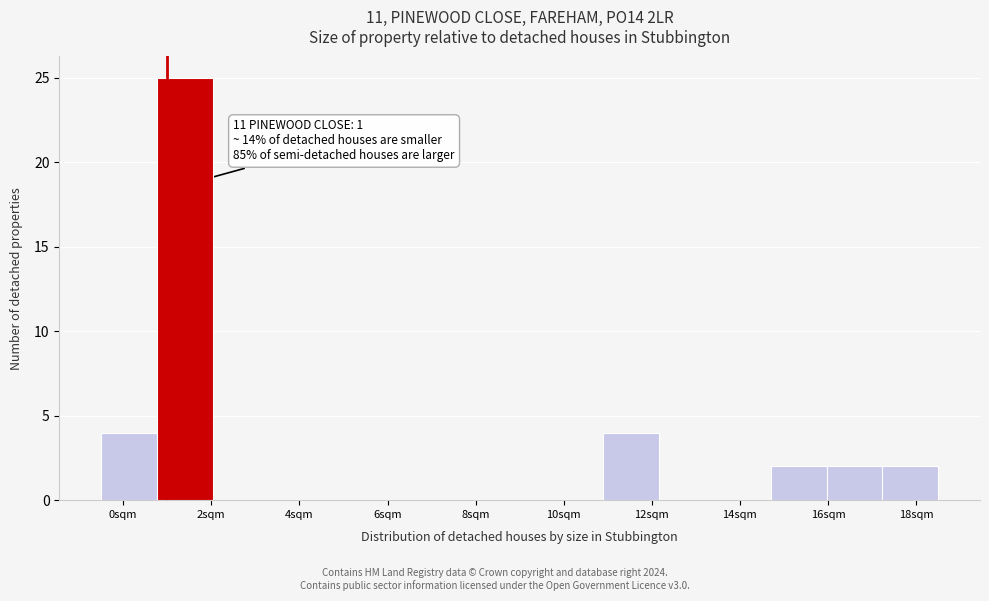

Over which range of the x-axis is the bar tallest?

0.8 to 2.0